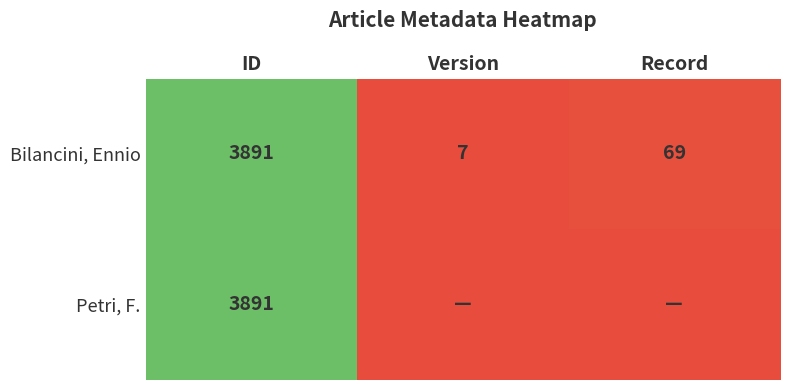

What is the total value across all series at Record?

69